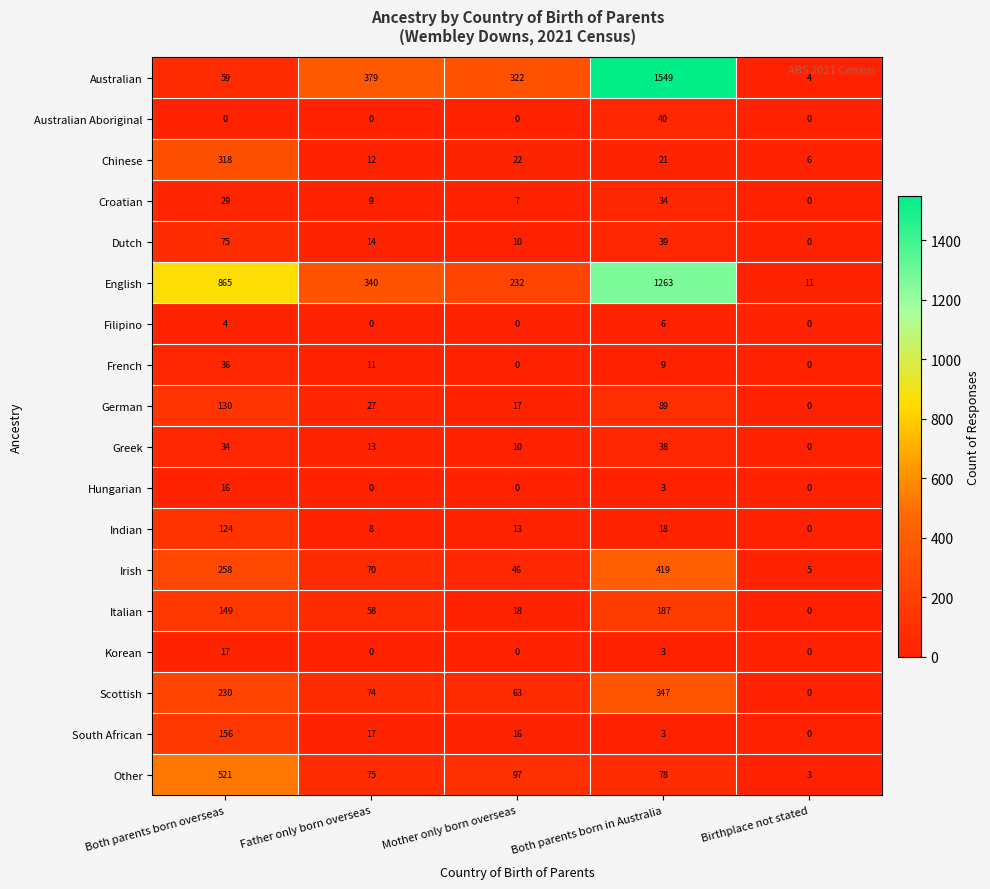

What is the maximum value shown in the chart?

1549